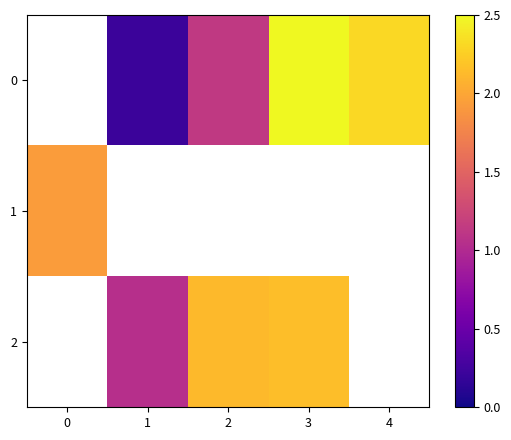

Is the value of 2 at 1 greater than the value of 0 at 0?

No